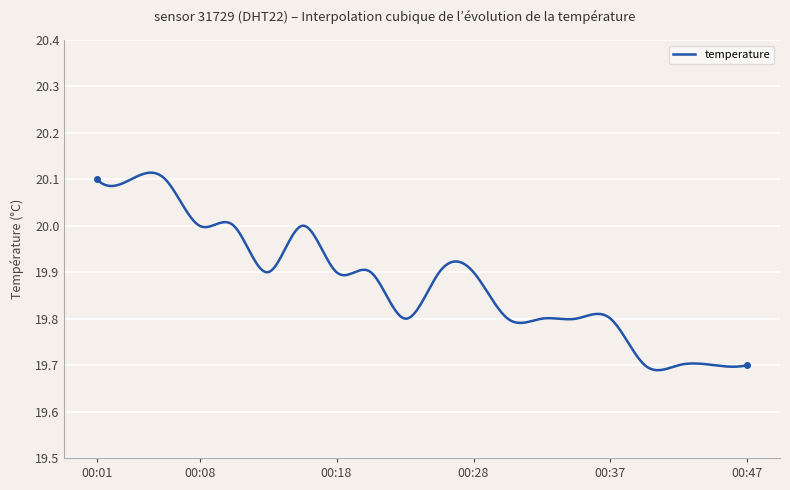

What is the difference between the second highest and minimum values?

0.4